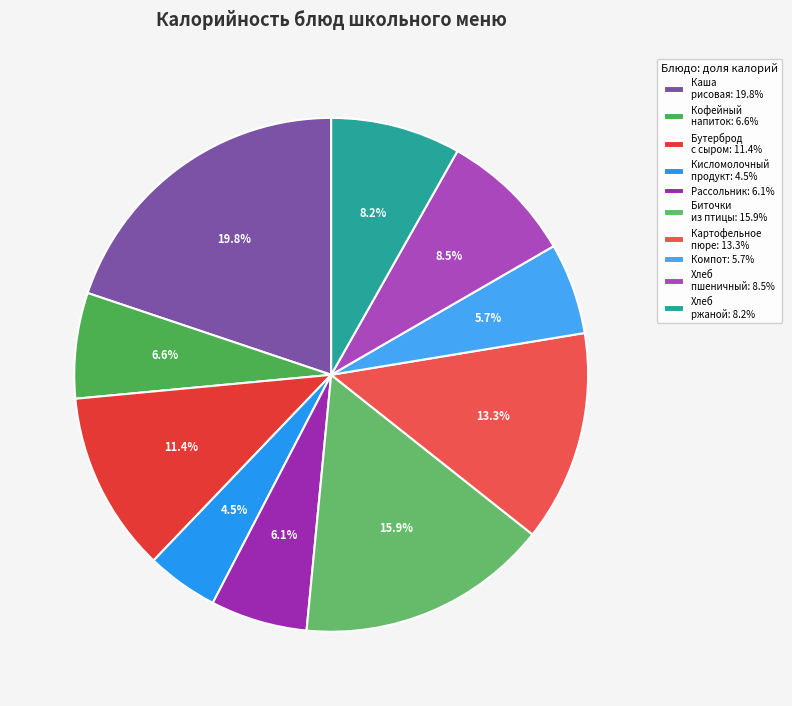

To the nearest percent, what is the difference between the largest and smallest slice percentages?

15%